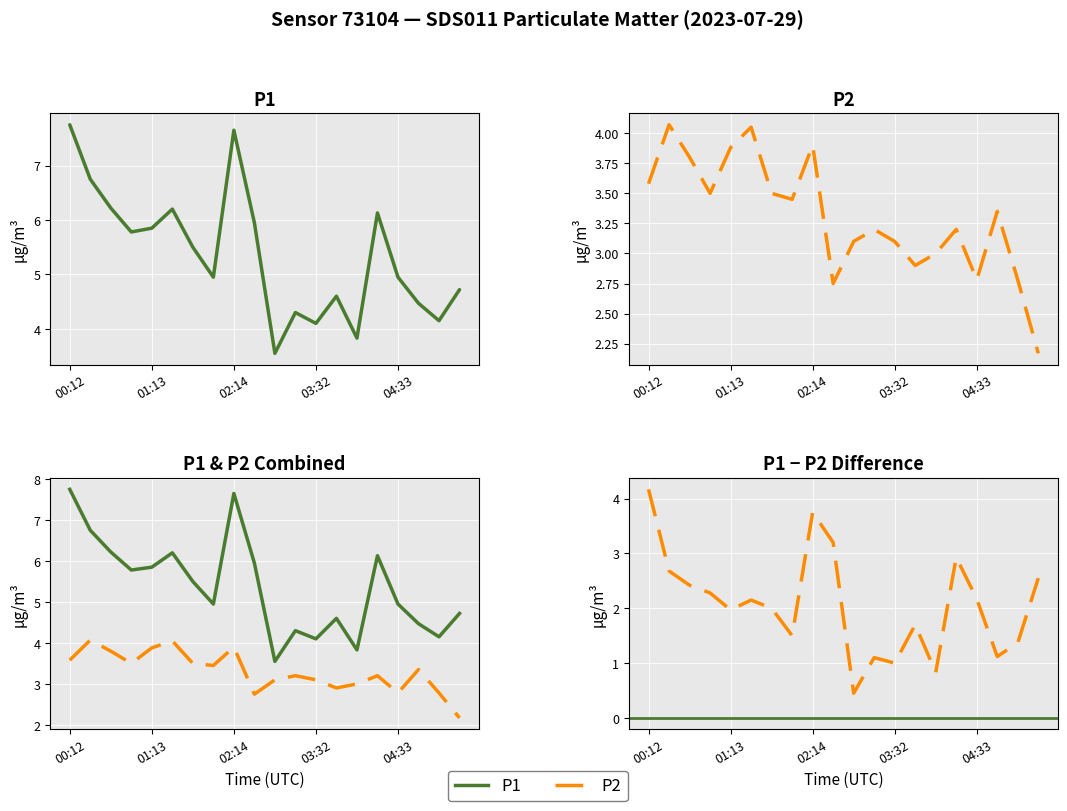

True or false: P1 has a value of 2.2 at 00:12.

False